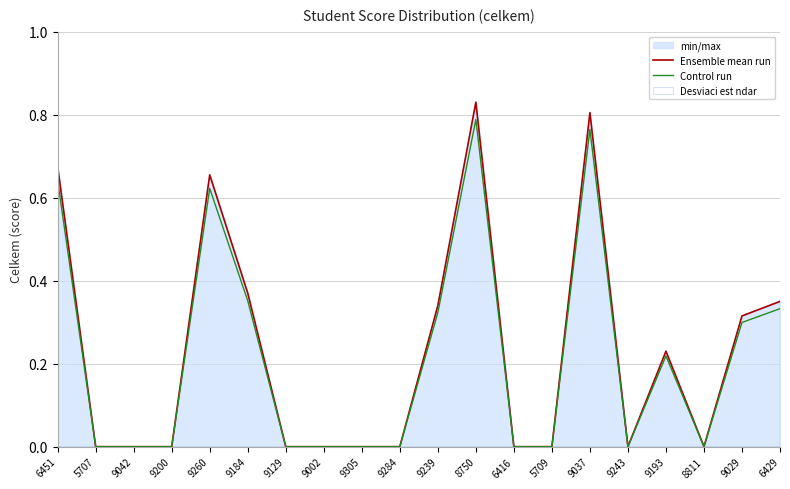

At which label does Control run reach its minimum?

5707